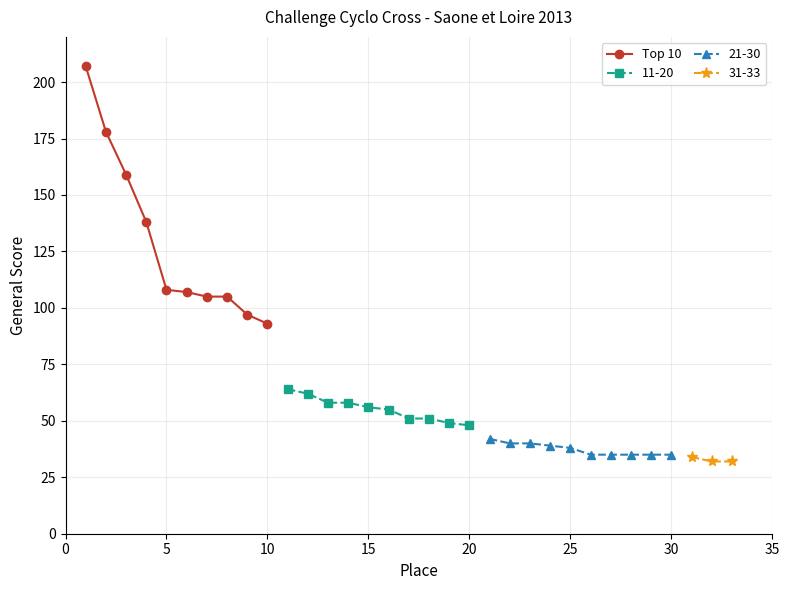

True or false: Top 10 has more than 2 points higher than both neighbors.

False